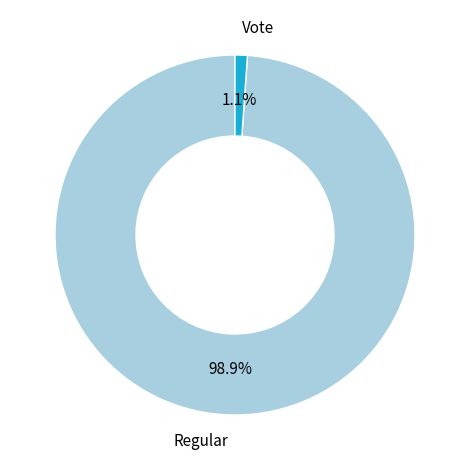

What is the largest slice in the pie chart?

Regular